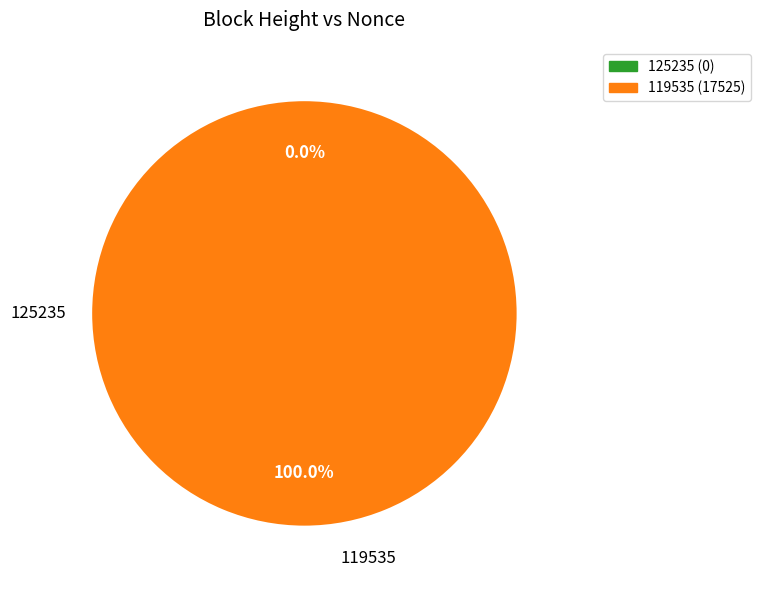

What is the smallest slice in the pie chart?

125235